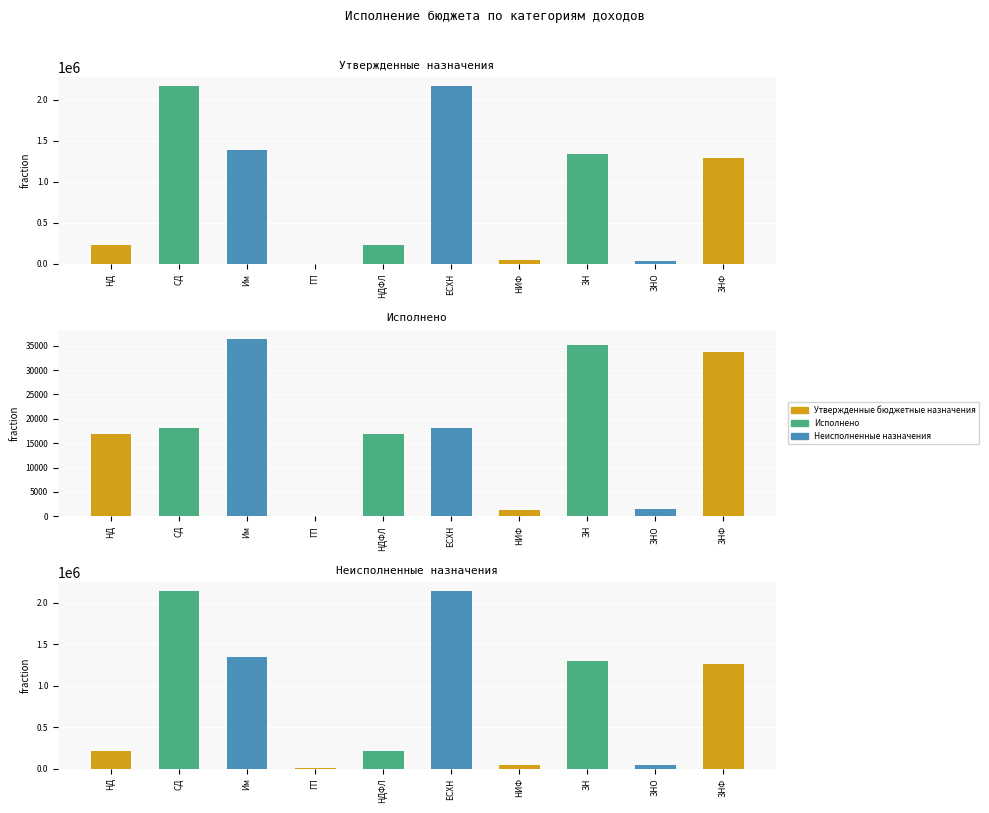

What is the sum of the Утвержденные бюджетные назначения values at ЕСХН and Им?

3546300.0